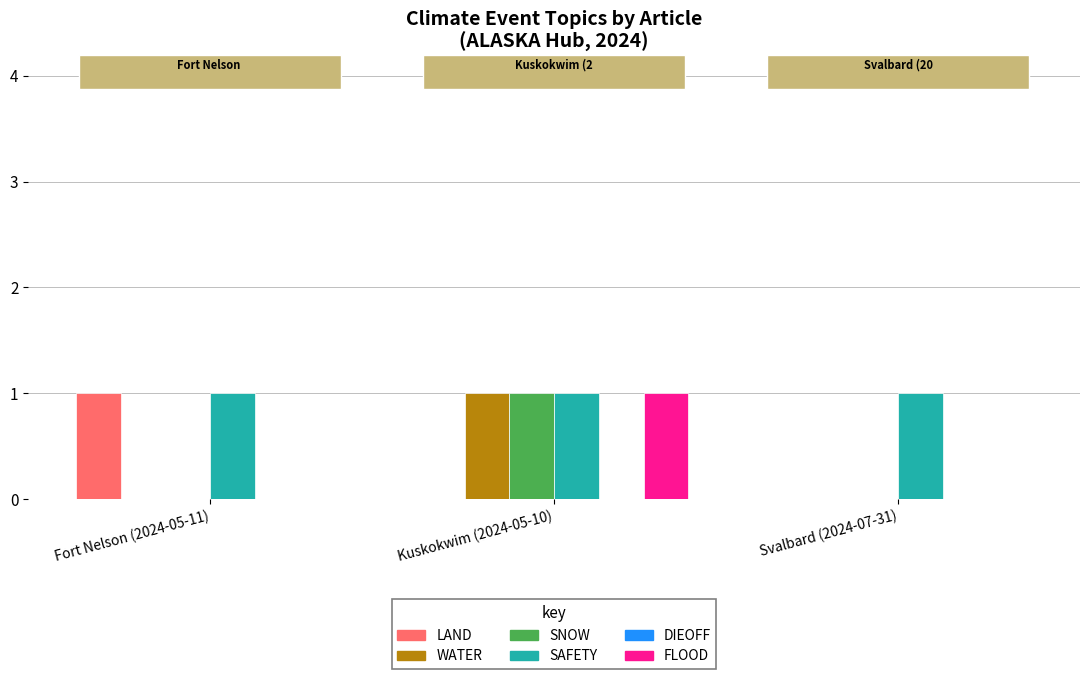

The SAFETY series shows 1 at Fort Nelson (2024-05-11). True or false?

True